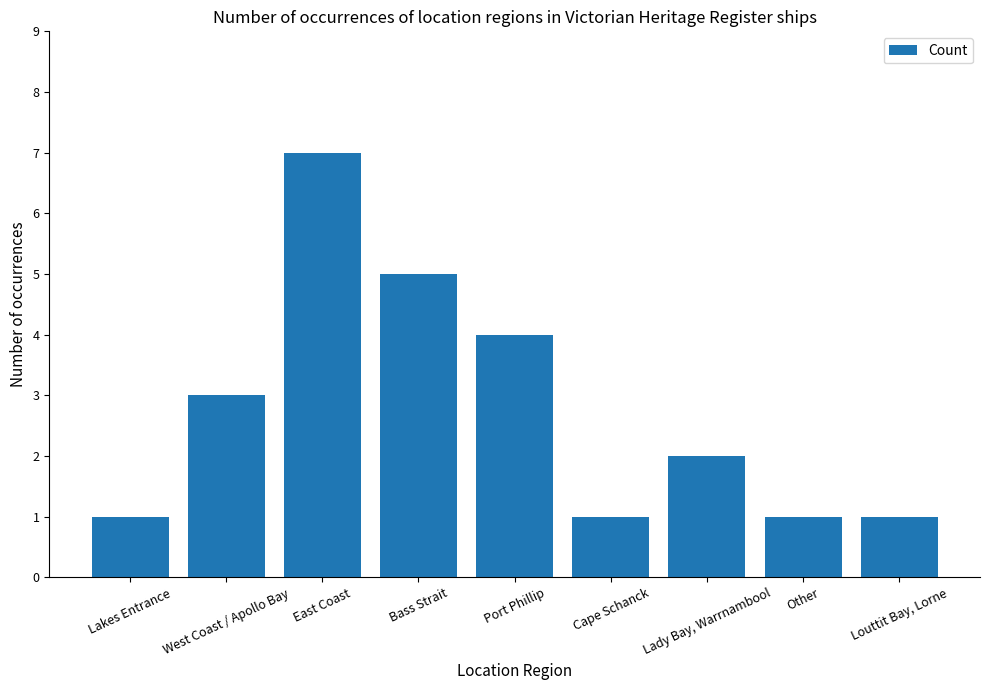

Which category has the highest value across all series?

East Coast